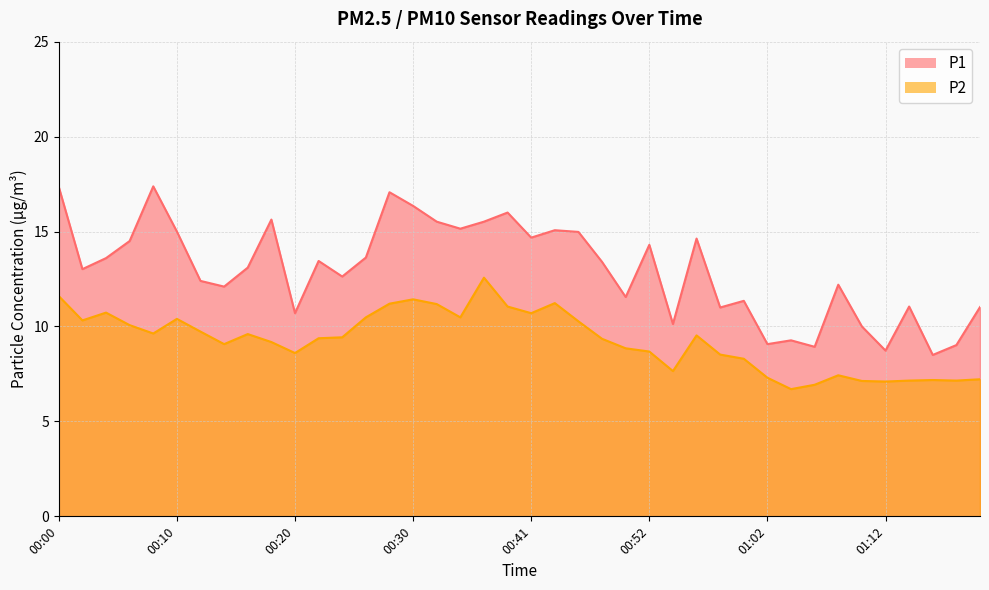

What is the lowest value of the P1 series?

8.5